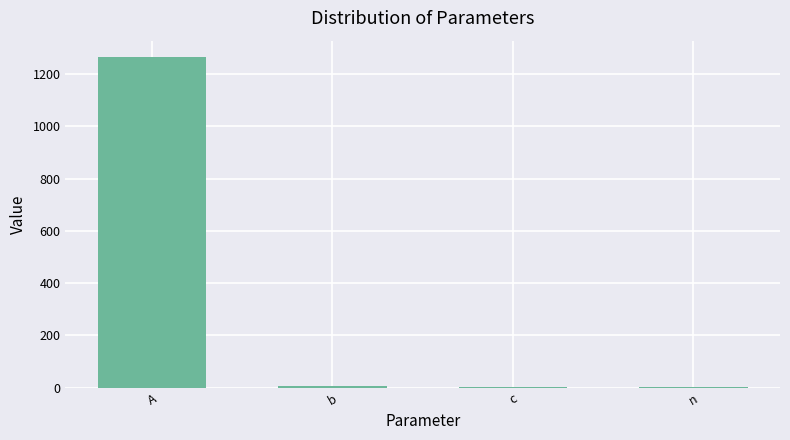

True or false: the data shows 2008.3 at A.

False